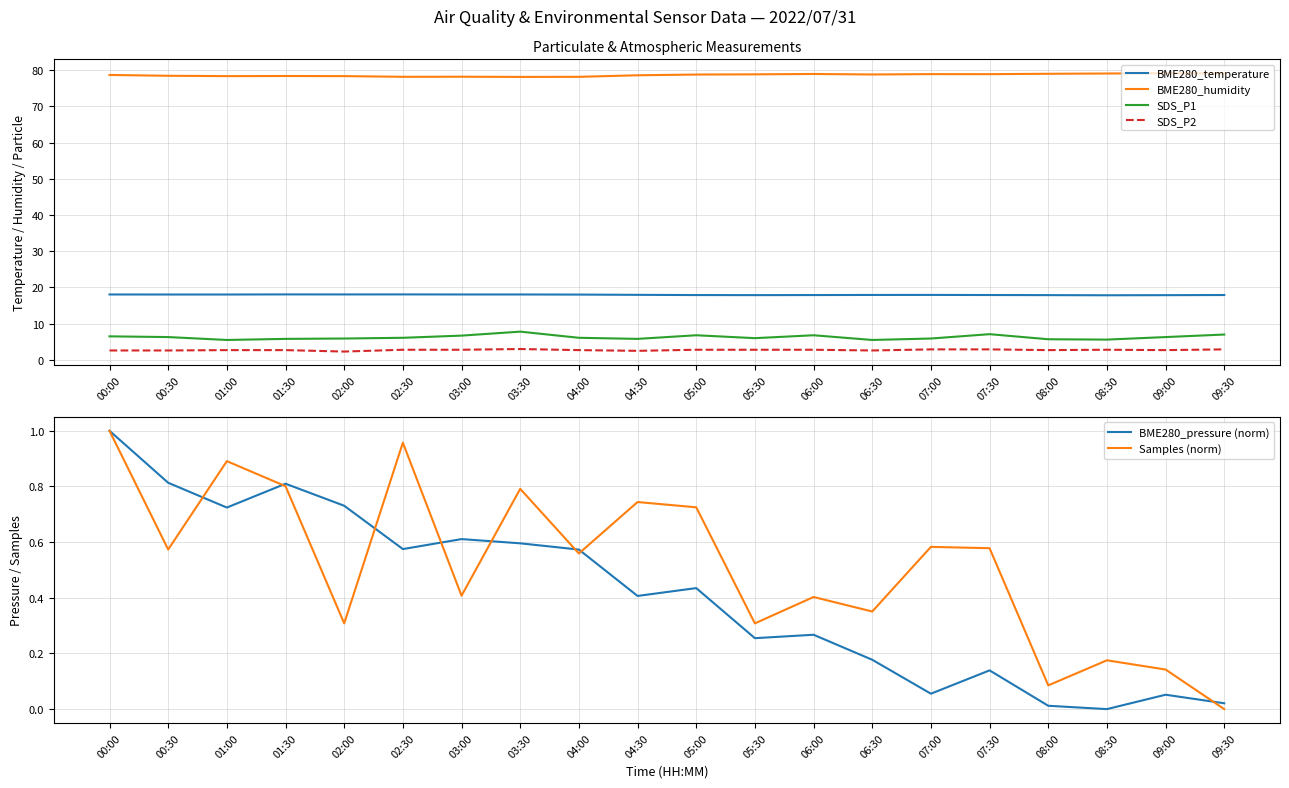

At how many categories does at least one series exceed 2?

20